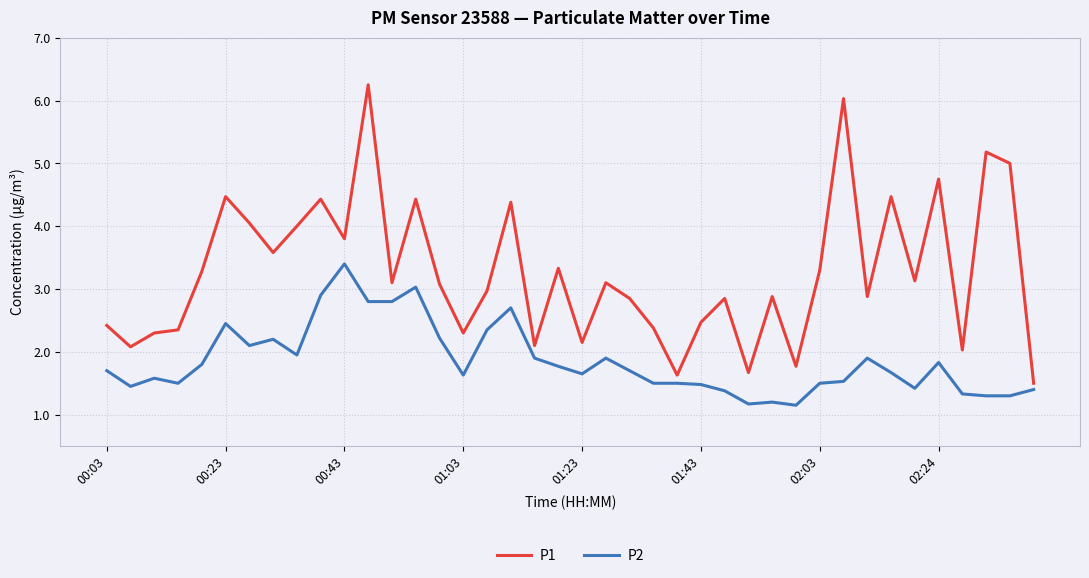

Which series has the largest range (max minus min)?

P1